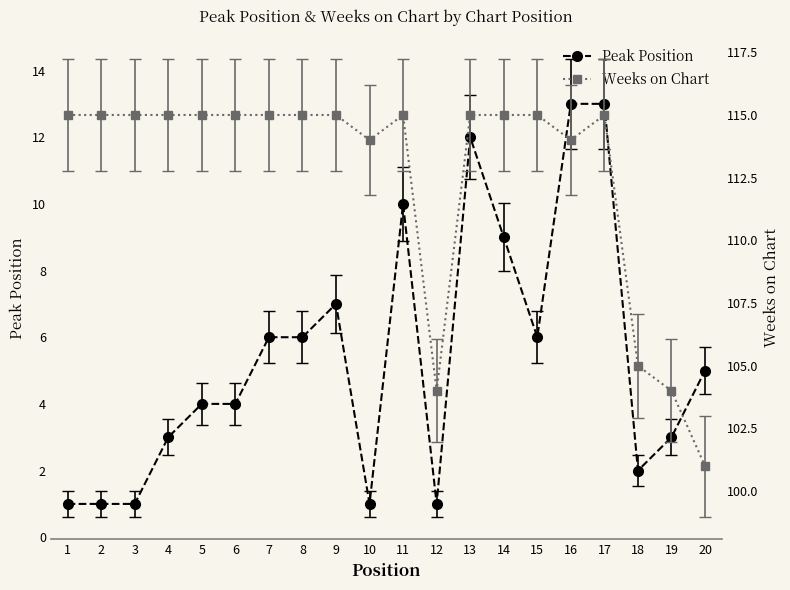

True or false: Peak Position and Weeks on Chart intersect in this chart.

False